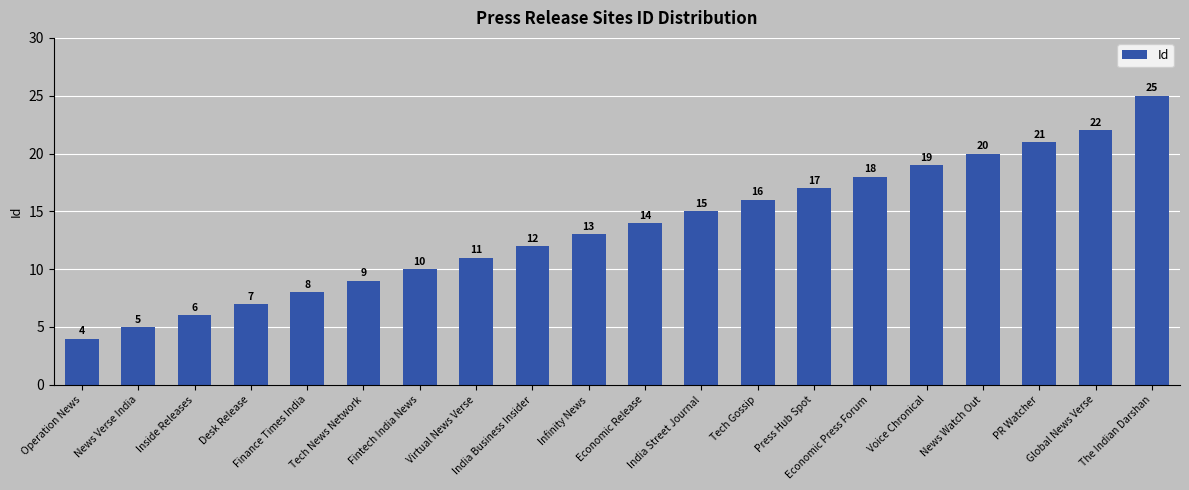

Count the number of data series in this chart.

1